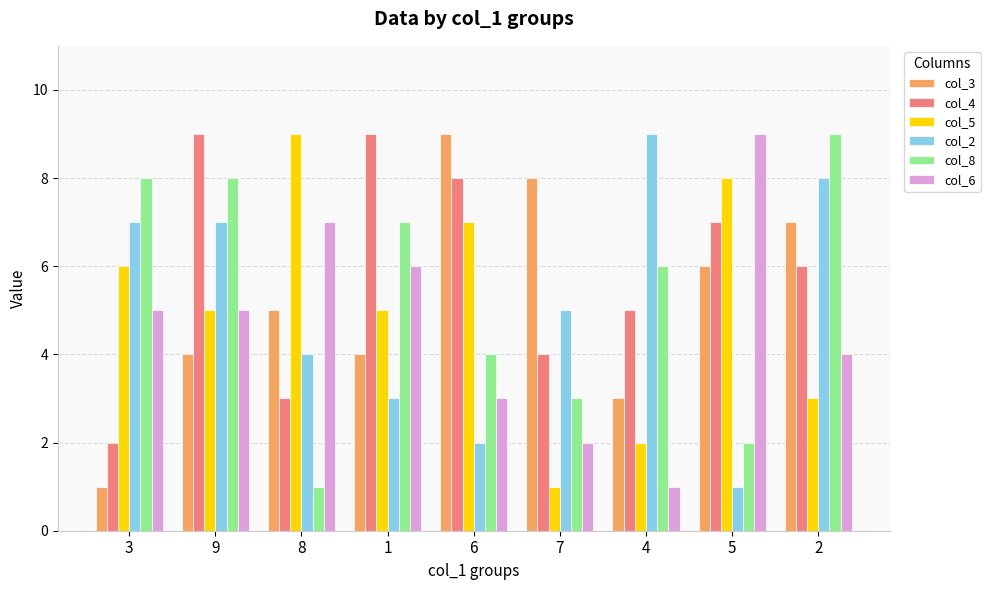

True or false: col_5 has a value of 8 at 9.

False